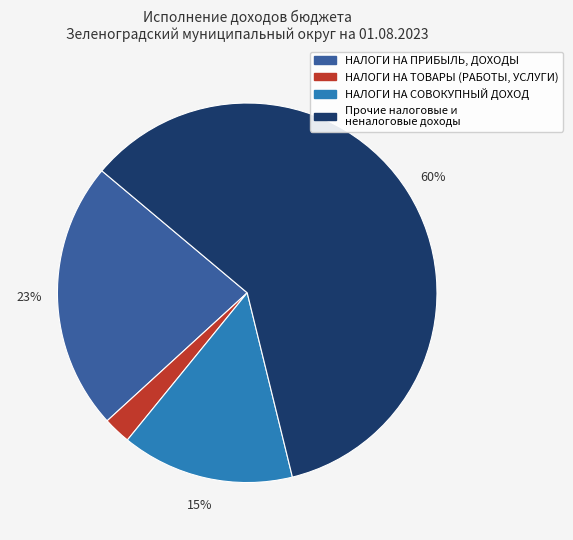

Count the number of slices in the pie.

4